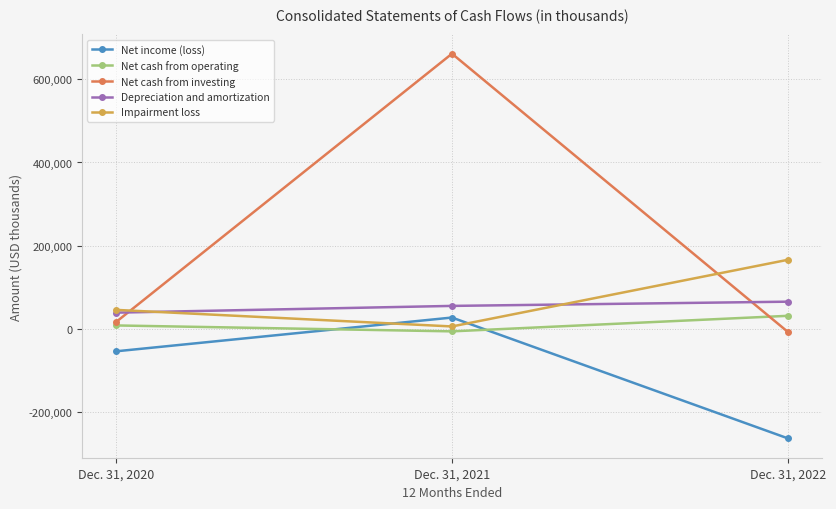

Count the number of data series in this chart.

5